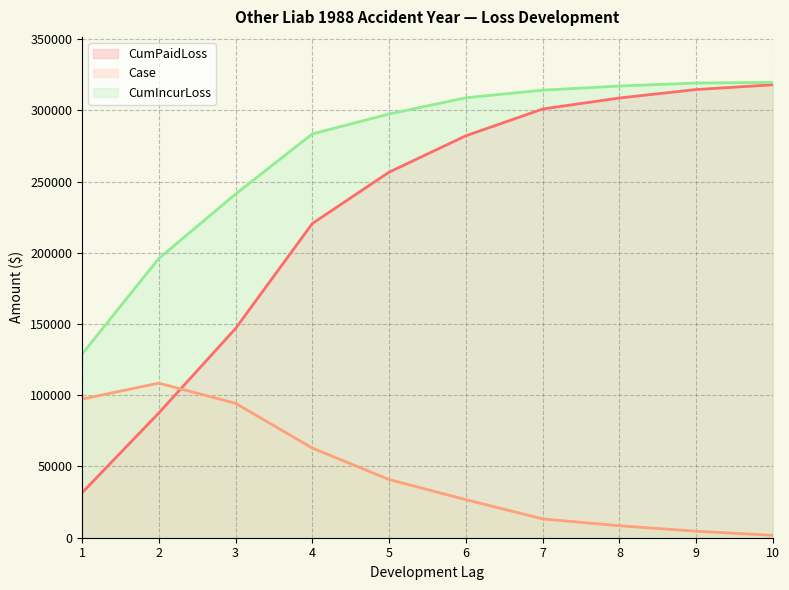

Which has a higher value, 1 or 10?

10